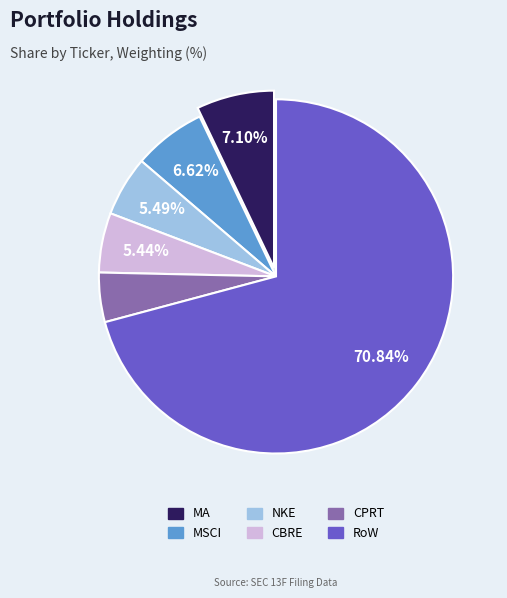

Is there any slice that represents more than half of the pie?

Yes